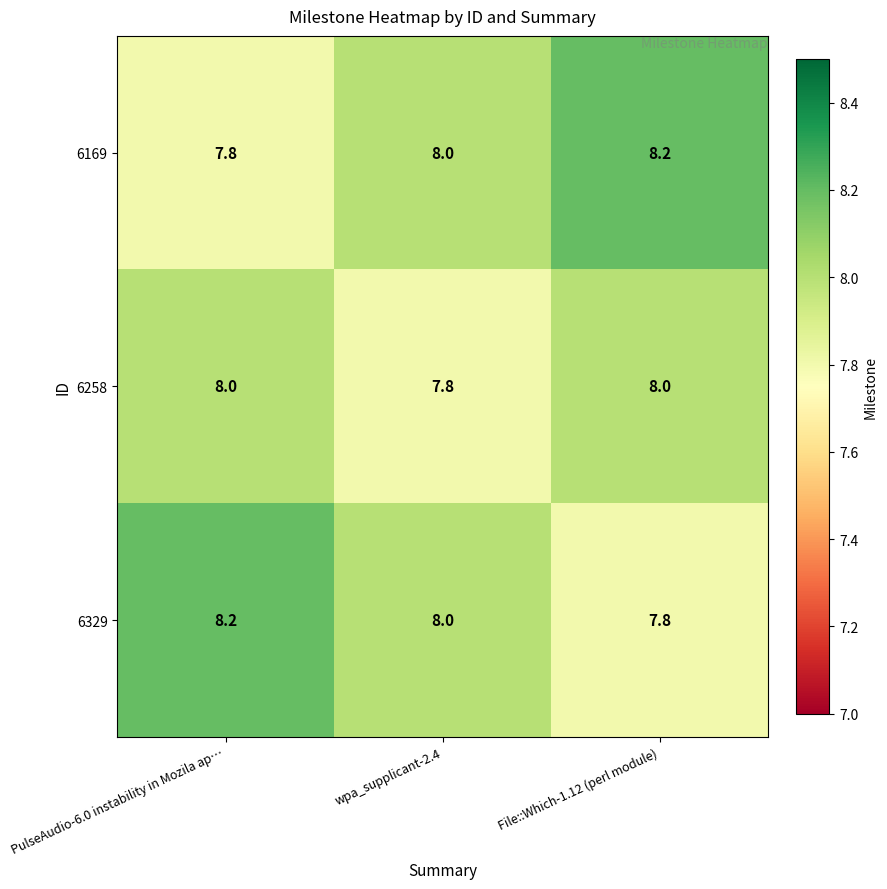

Is it true that 6329 equals 8.0 at wpa_supplicant-2.4?

True